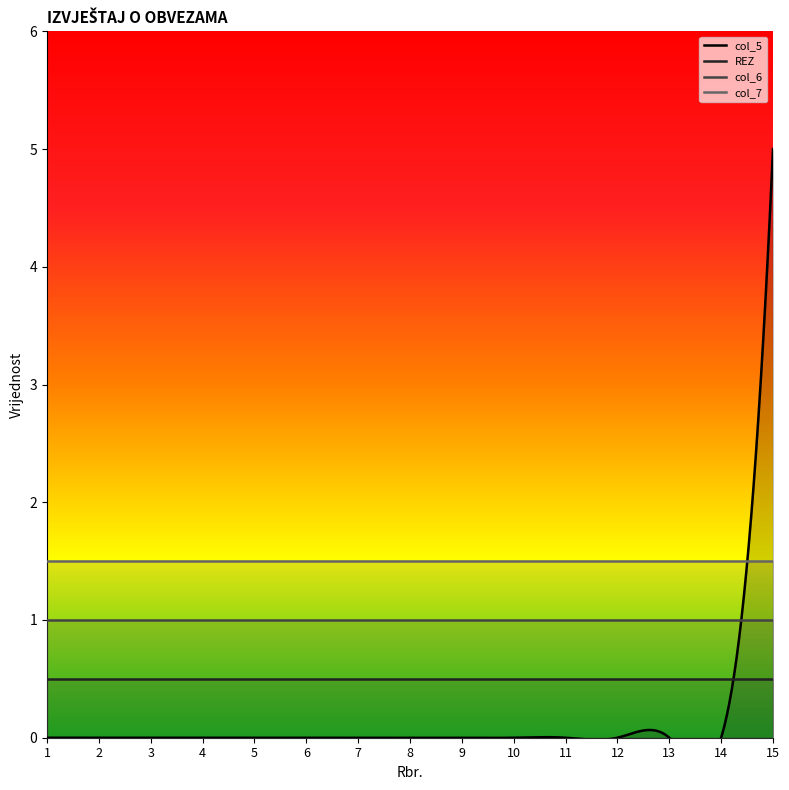

True or false: REZ and col_6 intersect in this chart.

False